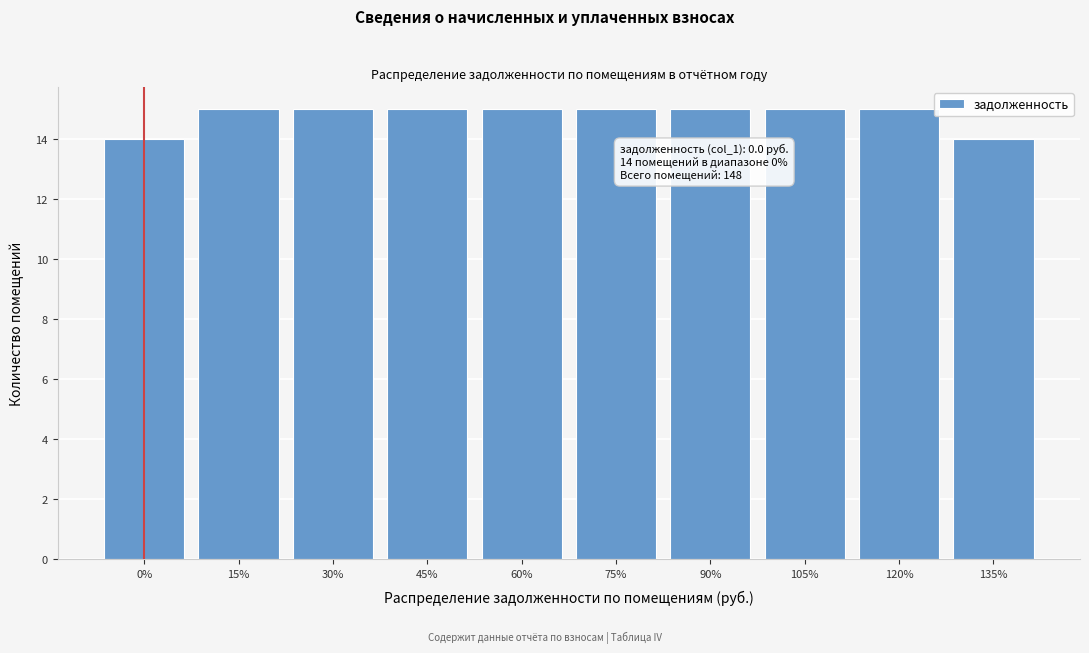

Reading right to left, transcribe all the data shown in this chart.

135%=14	120%=15	105%=15	90%=15	75%=15	60%=15	45%=15	30%=15	15%=15	0%=14